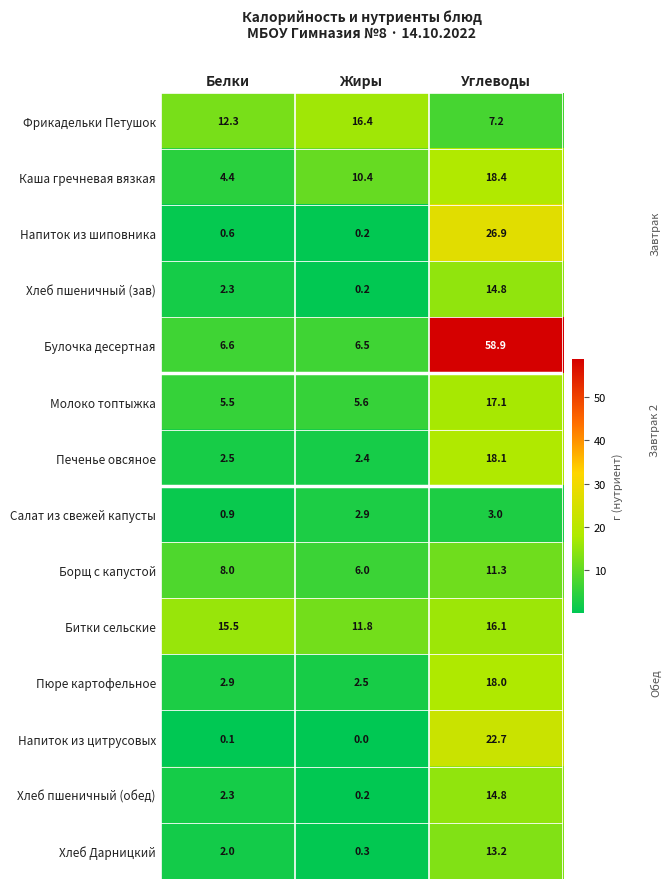

The value of Хлеб пшеничный (зав) at Жиры is 0.2. True or false?

True